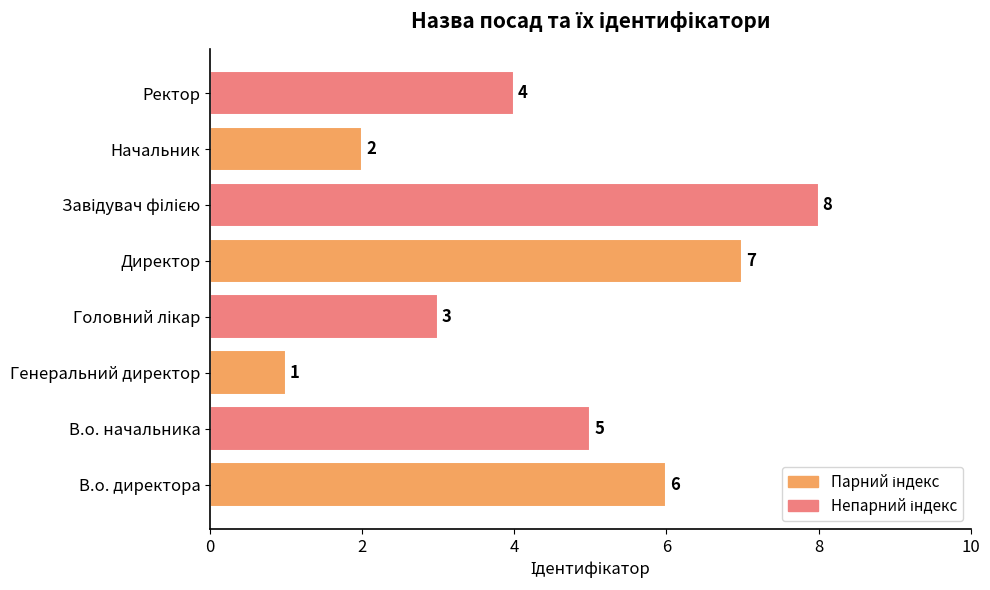

The value at Директор is 7. True or false?

True